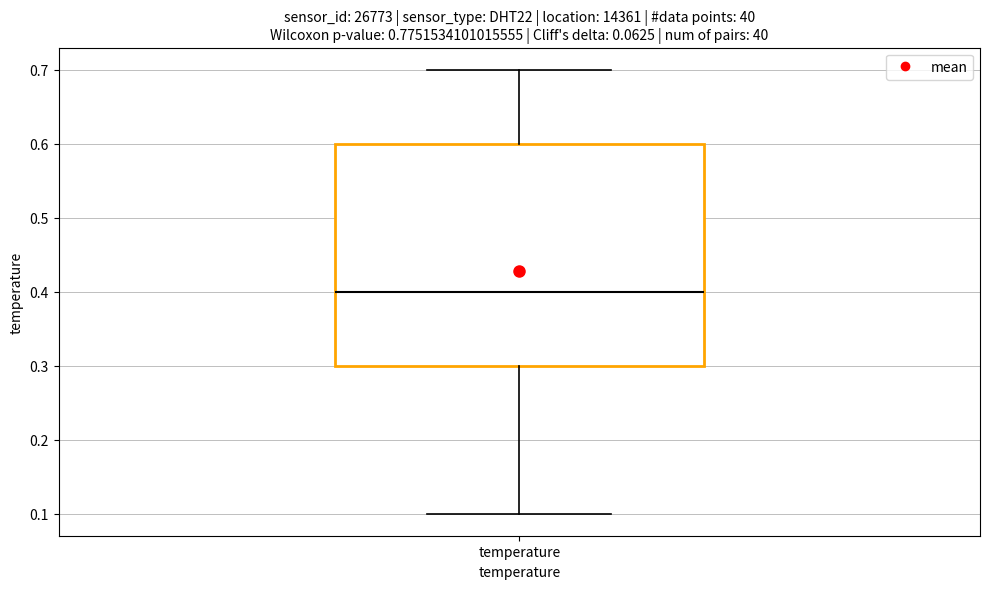

Where is the upper edge of the box for temperature on the y-axis? The values are not printed on the chart, so give them approximately, as read against the axis.

0.6